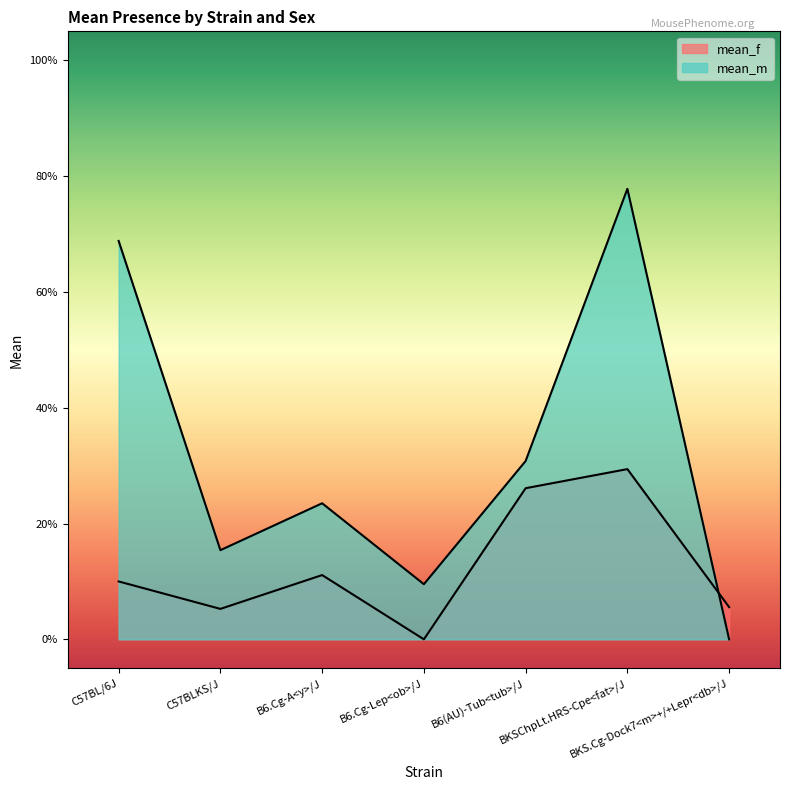

At B6(AU)-Tub<tub>/J, list the series in order from smallest to largest.

mean_f, mean_m